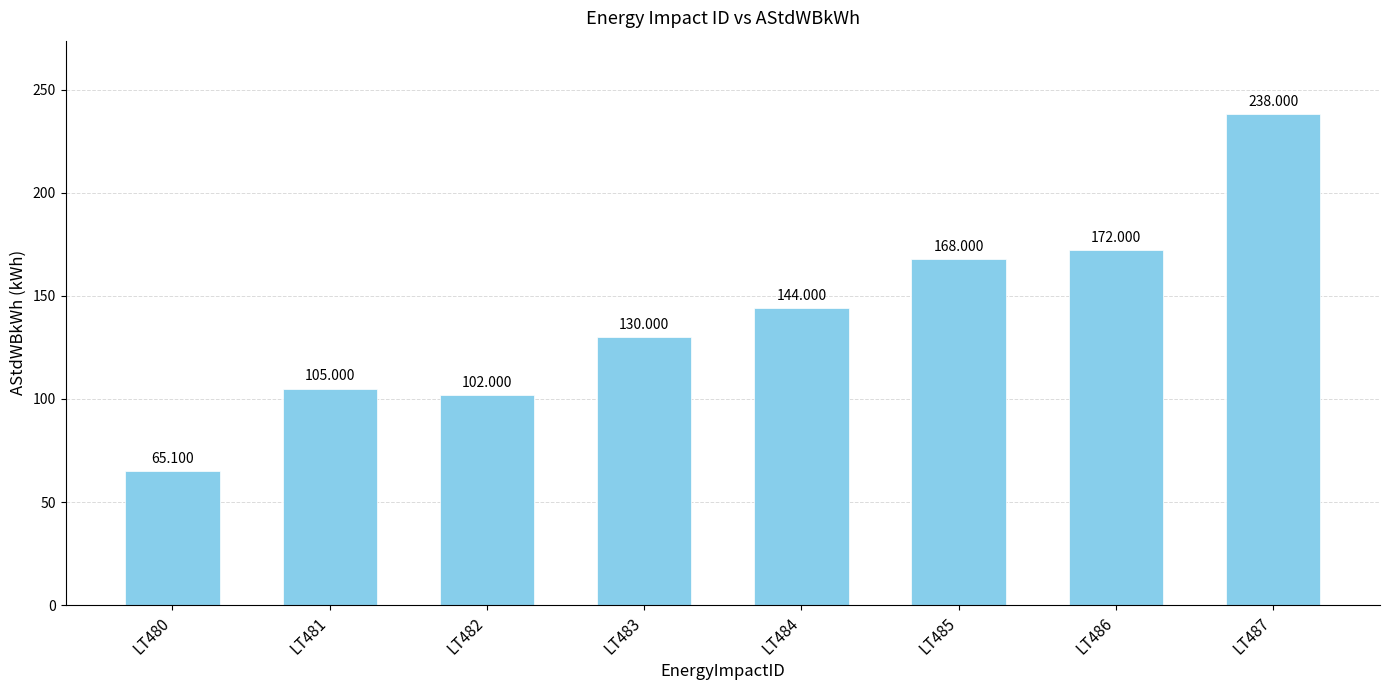

The value at LT487 is 238.0. True or false?

True